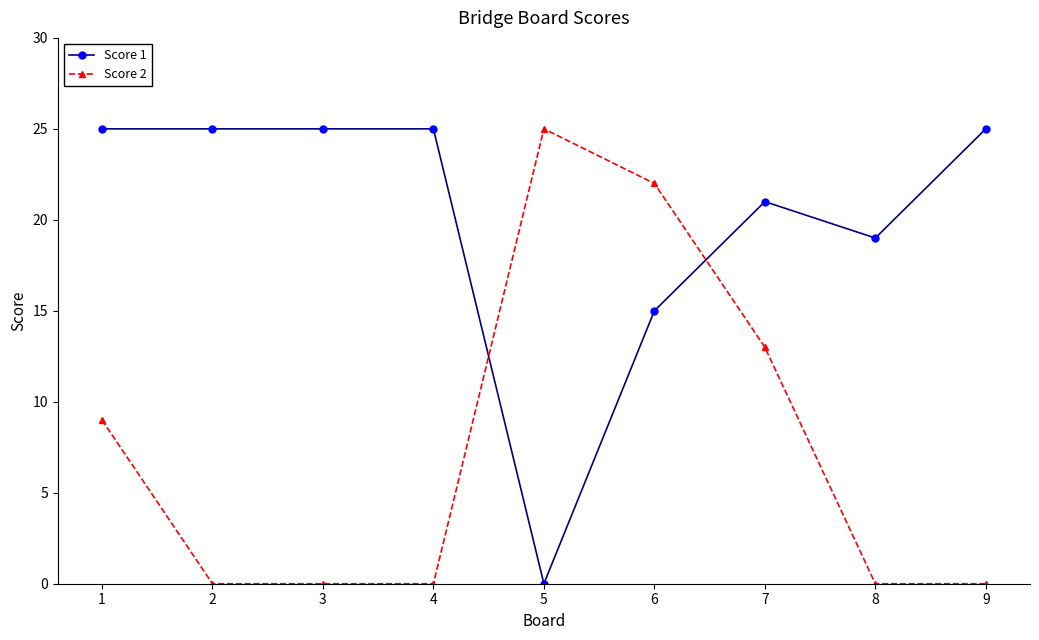

What is the difference between the maximum and minimum values in the Score 1 series?

25